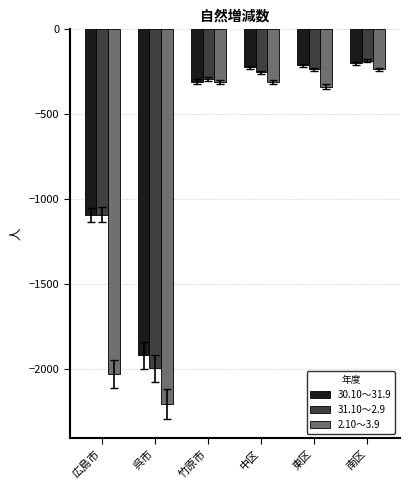

What is the value of the 30.10～31.9 bar at the 2nd from the left?

-1918